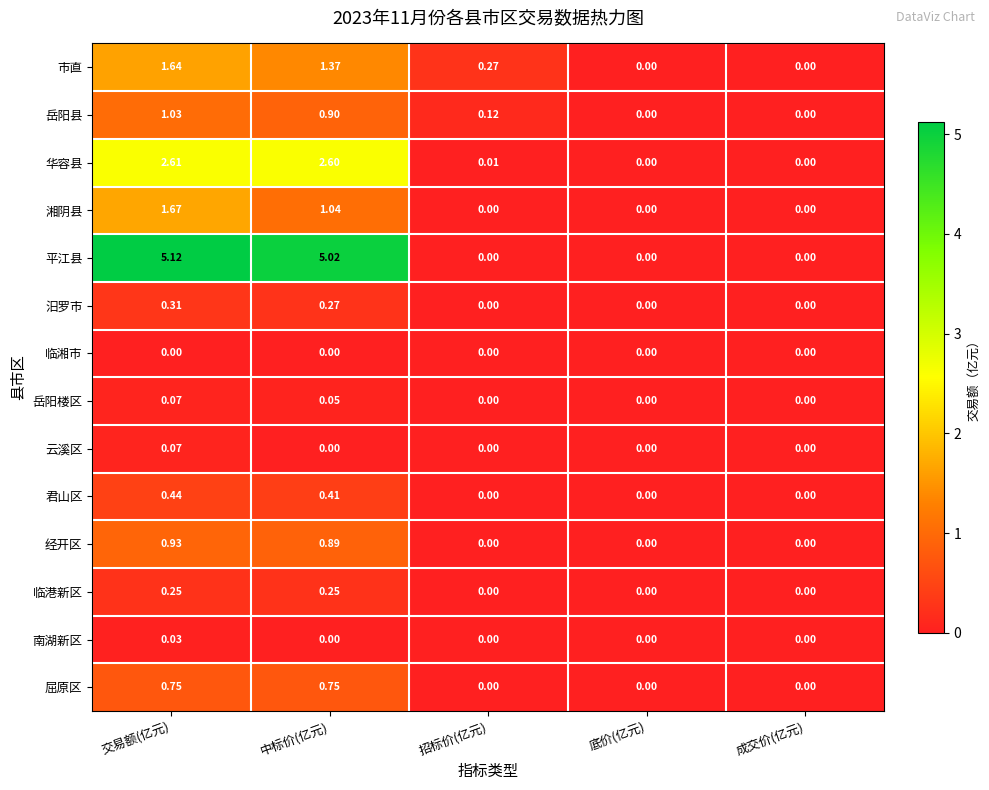

At which category does the chart reach its peak across all series?

交易额(亿元)